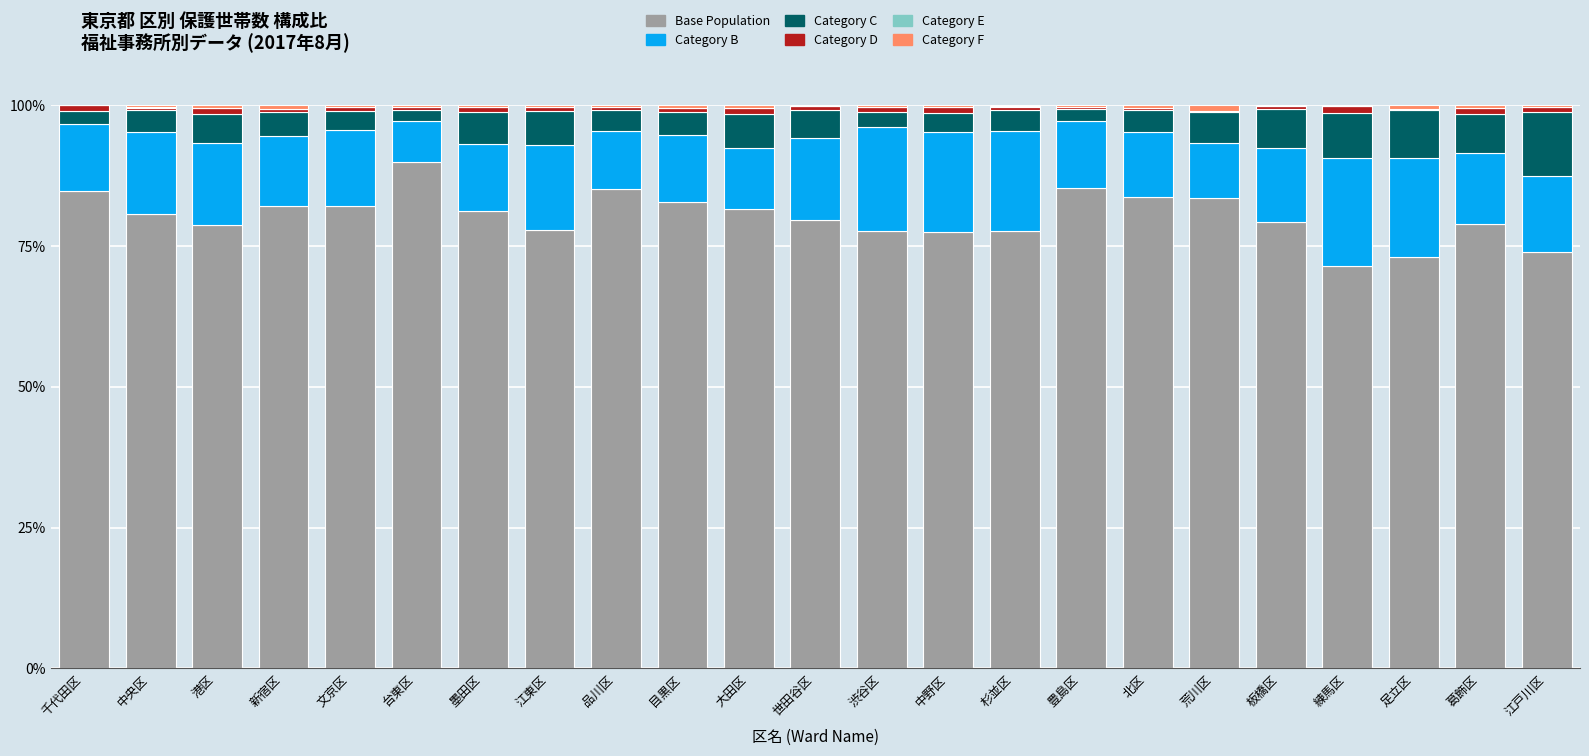

What value does the Base Population series have at 新宿区?

82.0